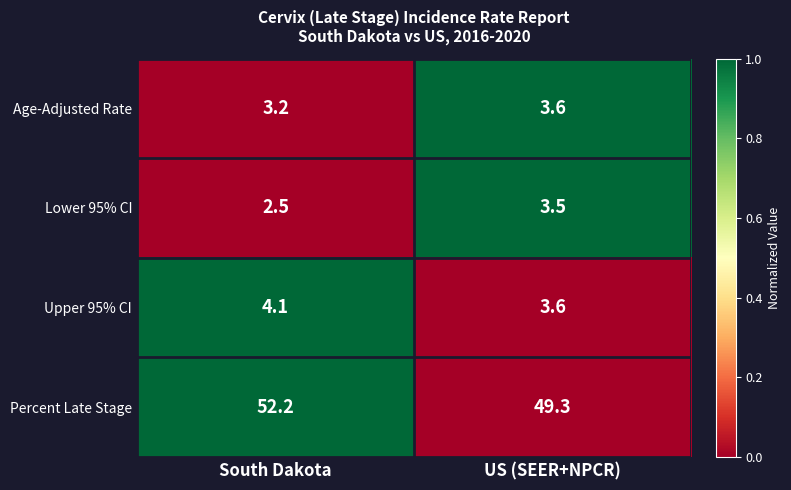

Reading right to left, transcribe all the data shown in this chart.

Age-Adjusted Rate: US (SEER+NPCR)=3.6	South Dakota=3.2
Lower 95% CI: US (SEER+NPCR)=3.5	South Dakota=2.5
Upper 95% CI: US (SEER+NPCR)=3.6	South Dakota=4.1
Percent Late Stage: US (SEER+NPCR)=49.3	South Dakota=52.2